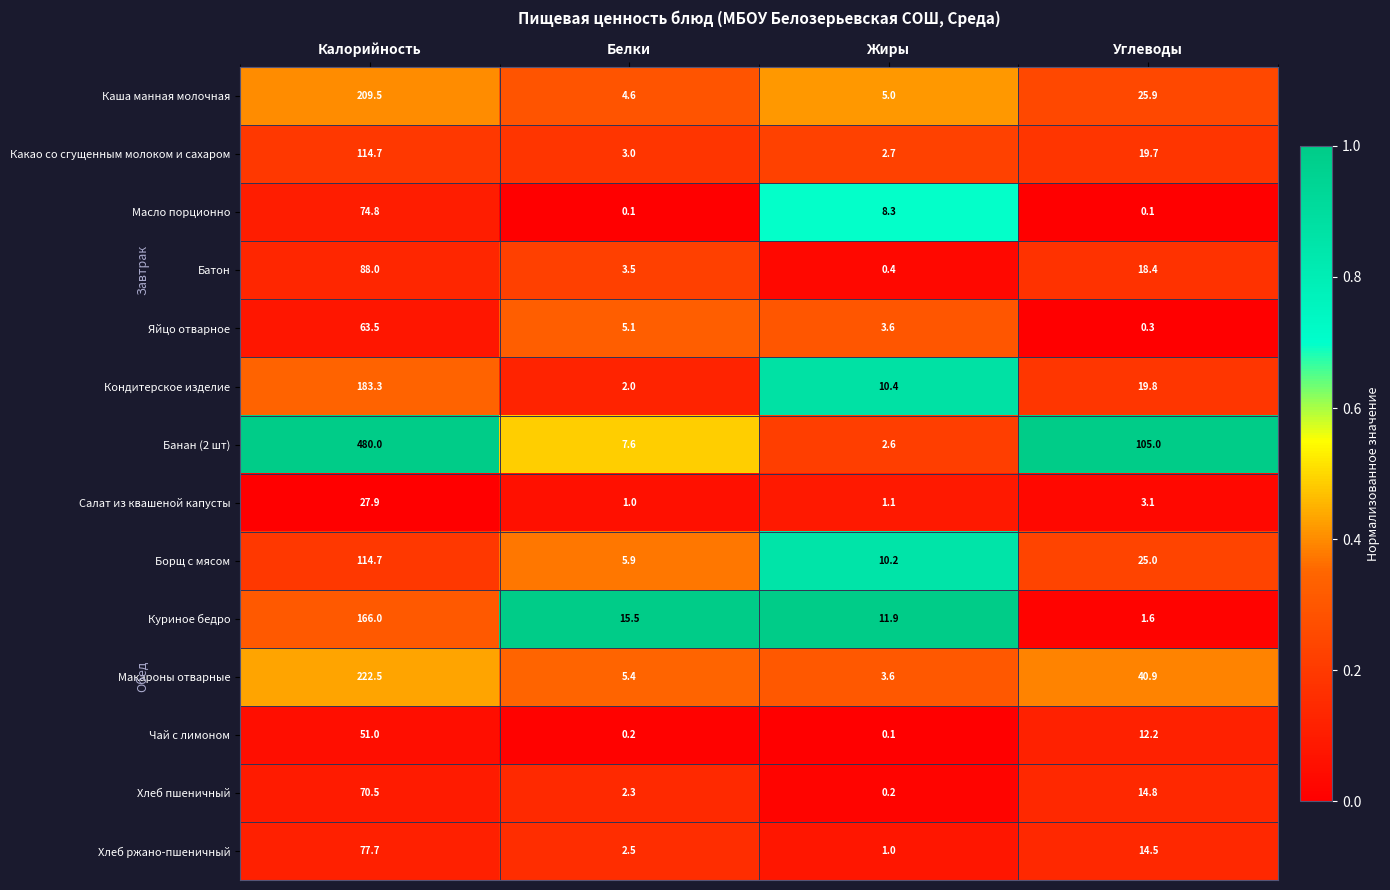

Which series has the widest spread of values?

Банан (2 шт)